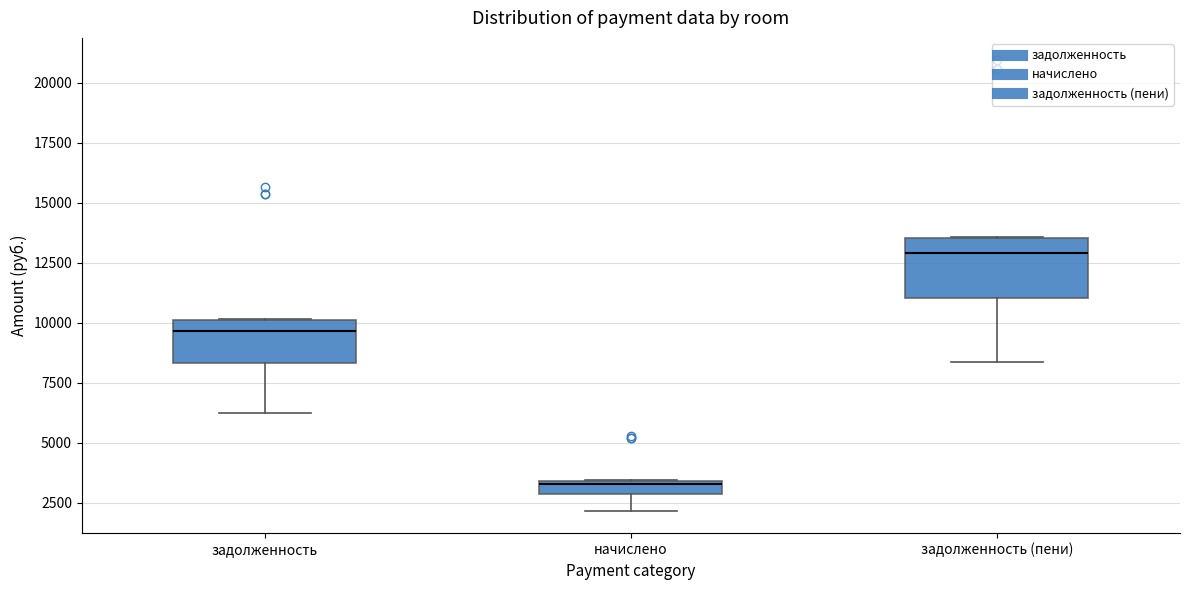

Which box's median line is the lowest?

начислено